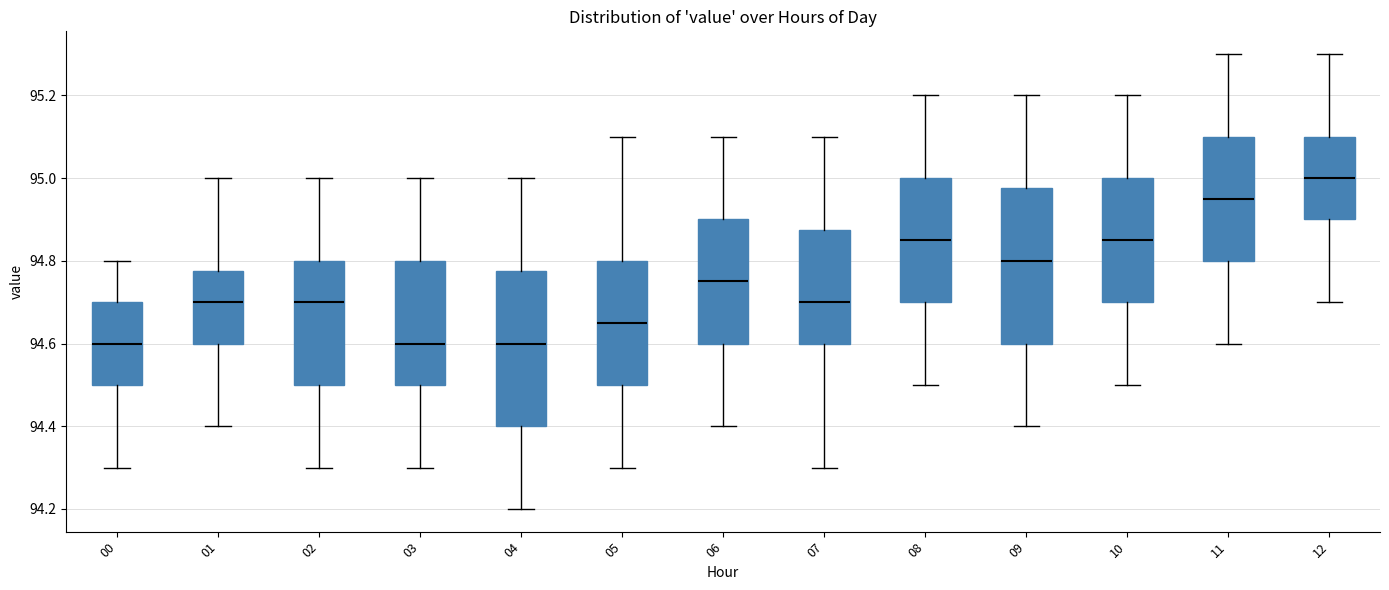

Reading left to right, read every box against the y-axis: the position of its median line, the range the box covers, and the ends of its whiskers. The values are not printed on the chart, so give them approximately, as read against the axis.

00: median 94.60, box 94.50 to 94.70, whiskers 94.30 to 94.80
01: median 94.70, box 94.60 to 94.78, whiskers 94.40 to 95.00
02: median 94.70, box 94.50 to 94.80, whiskers 94.30 to 95.00
03: median 94.60, box 94.50 to 94.80, whiskers 94.30 to 95.00
04: median 94.60, box 94.40 to 94.78, whiskers 94.20 to 95.00
05: median 94.66, box 94.50 to 94.80, whiskers 94.30 to 95.10
06: median 94.76, box 94.60 to 94.90, whiskers 94.40 to 95.10
07: median 94.70, box 94.60 to 94.88, whiskers 94.30 to 95.10
08: median 94.86, box 94.70 to 95.00, whiskers 94.50 to 95.20
09: median 94.80, box 94.60 to 94.98, whiskers 94.40 to 95.20
10: median 94.86, box 94.70 to 95.00, whiskers 94.50 to 95.20
11: median 94.96, box 94.80 to 95.10, whiskers 94.60 to 95.30
12: median 95.00, box 94.90 to 95.10, whiskers 94.70 to 95.30